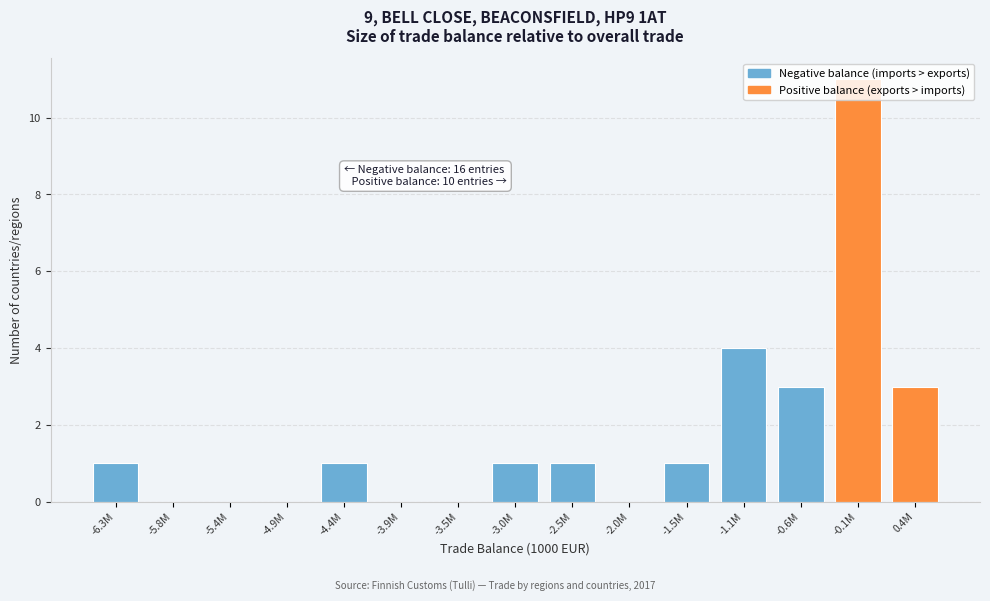

What is the sum of all values?

26